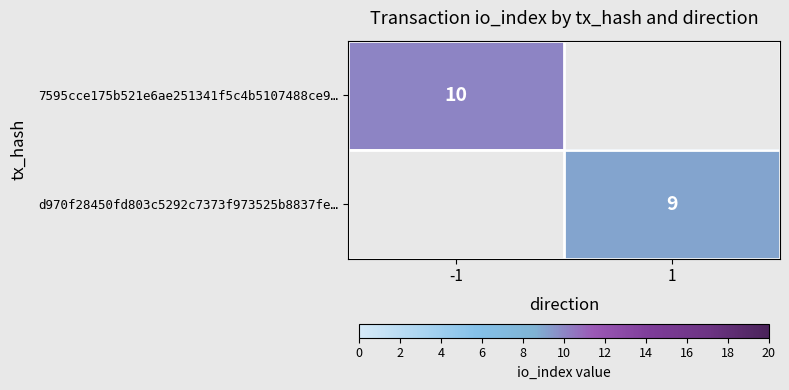

Is the value of d970f28450fd803c5292c7373f973525b8837fe… at 1 greater than the value of 7595cce175b521e6ae251341f5c4b5107488ce9… at -1?

No